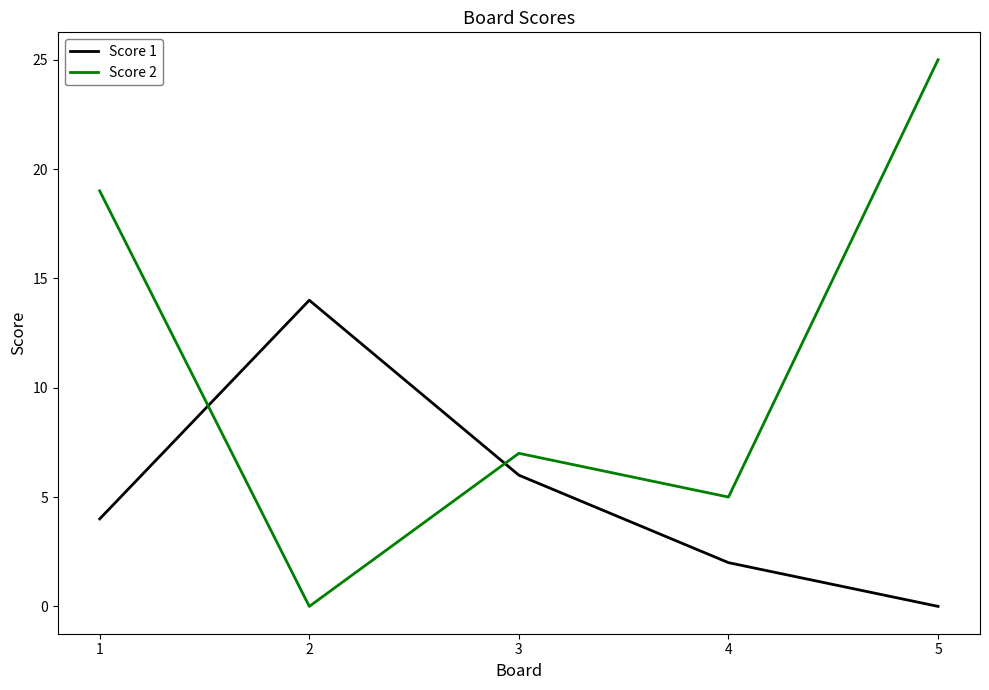

True or false: Score 2 has more than 1 interior local peaks.

False